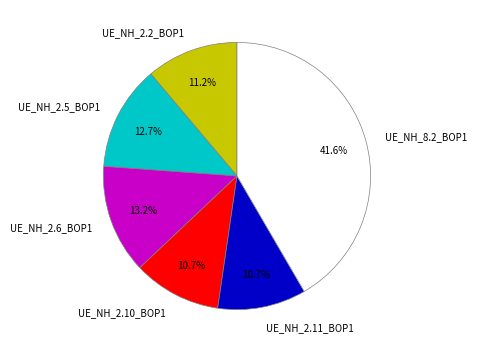

Which category has the biggest portion of the pie?

UE_NH_8.2_BOP1